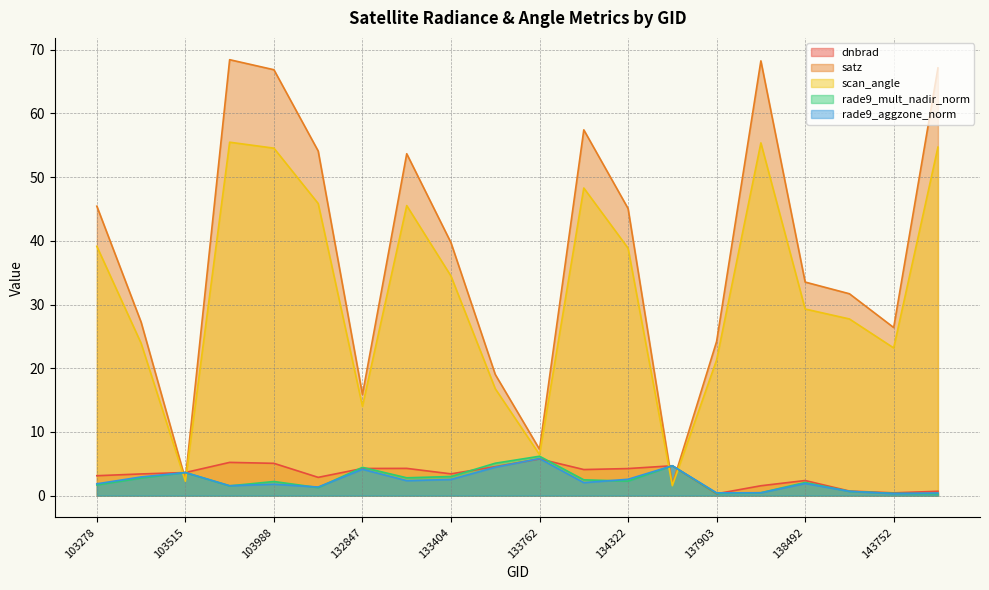

Rank the series by their maximum value, from lowest to highest.

dnbrad, rade9_aggzone_norm, rade9_mult_nadir_norm, scan_angle, satz